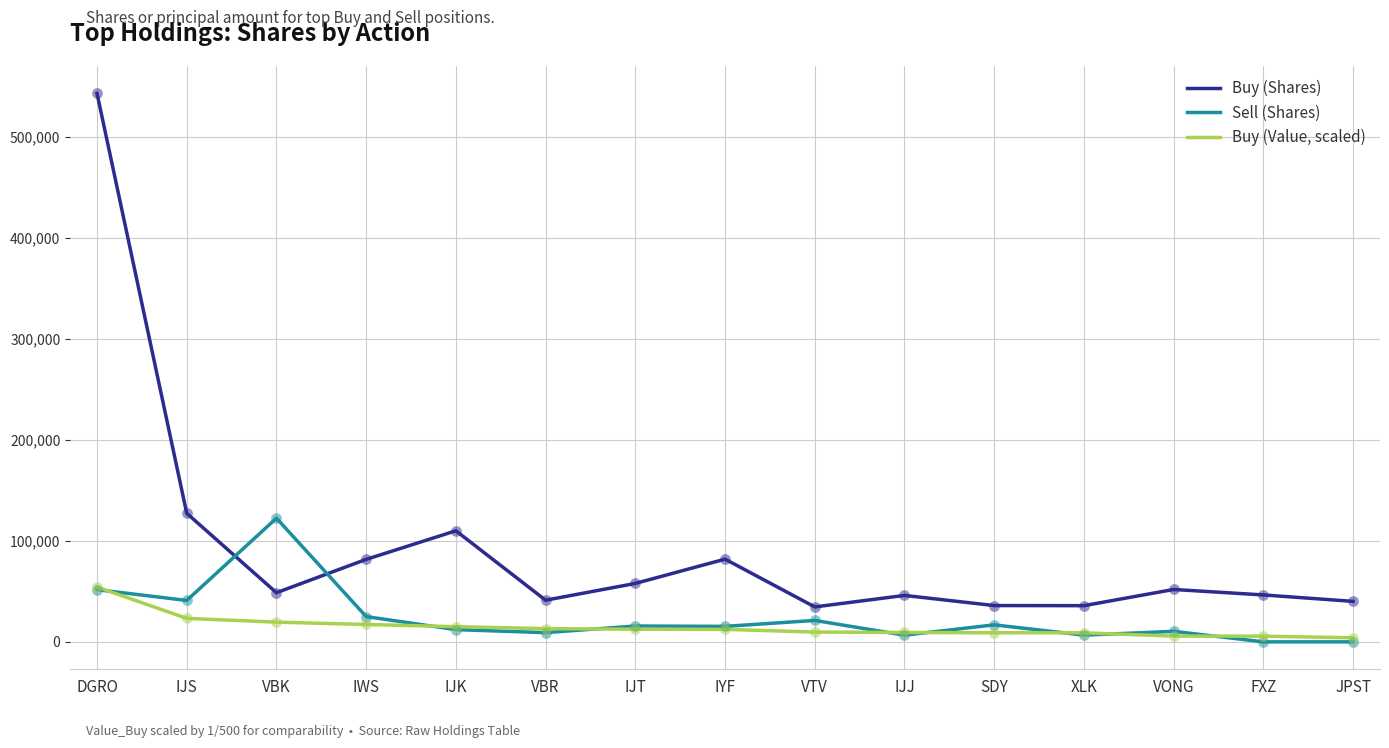

Which series has the largest total across all categories?

Buy (Shares)